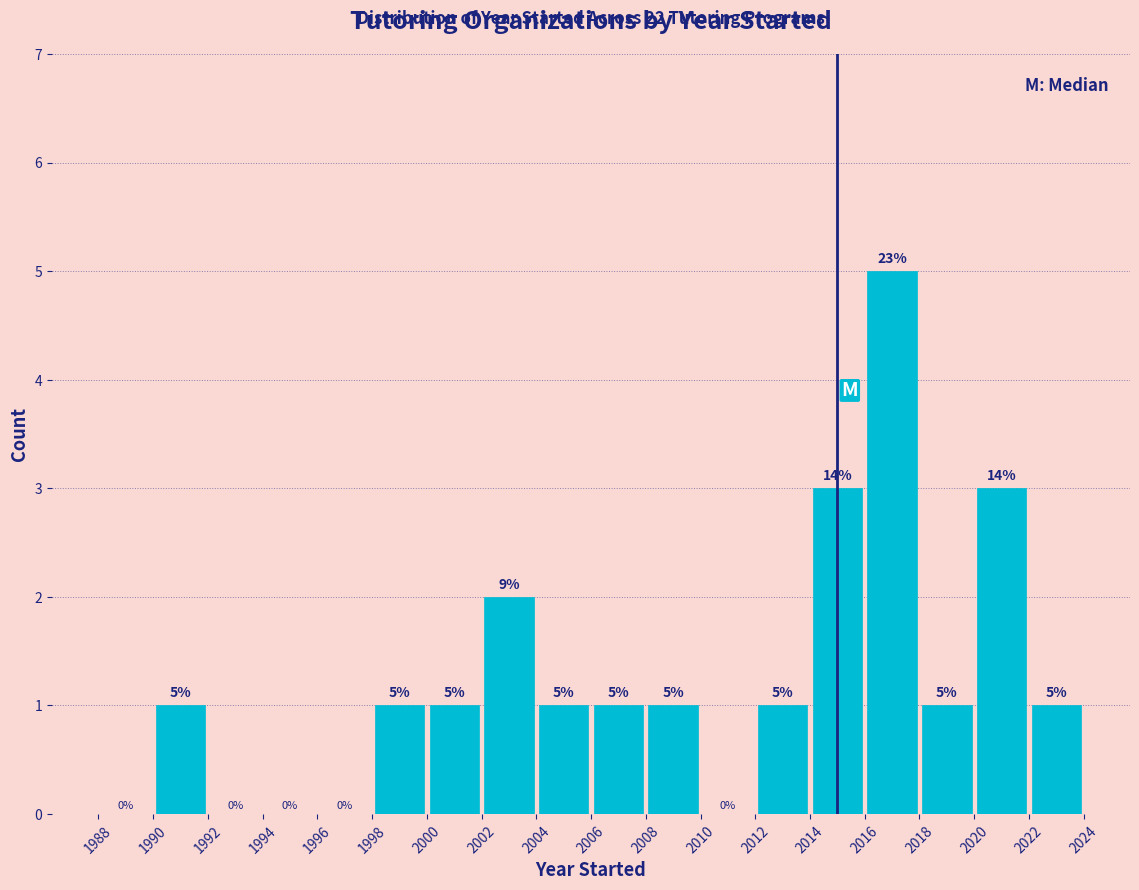

Which range on the x-axis has the tallest bar?

2016 to 2018